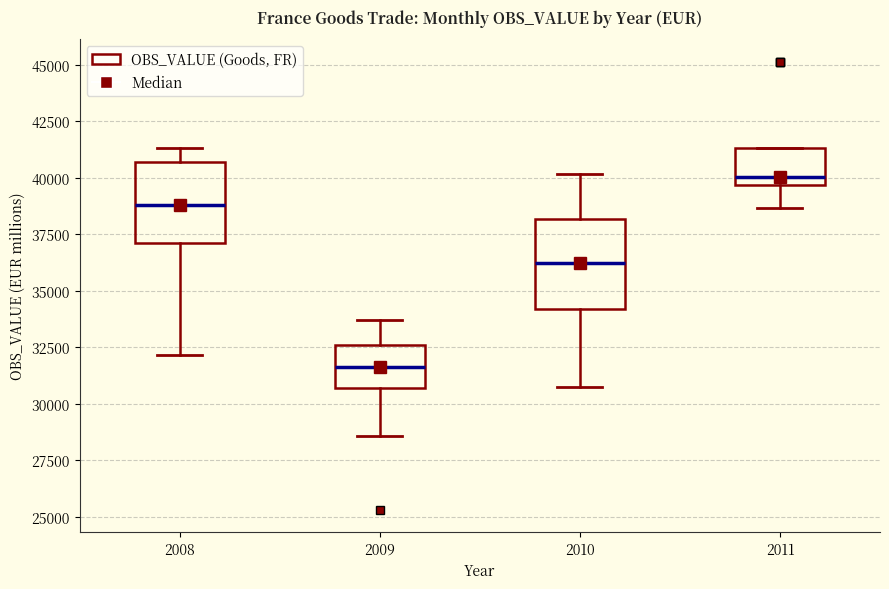

Which box has the highest median line?

2011